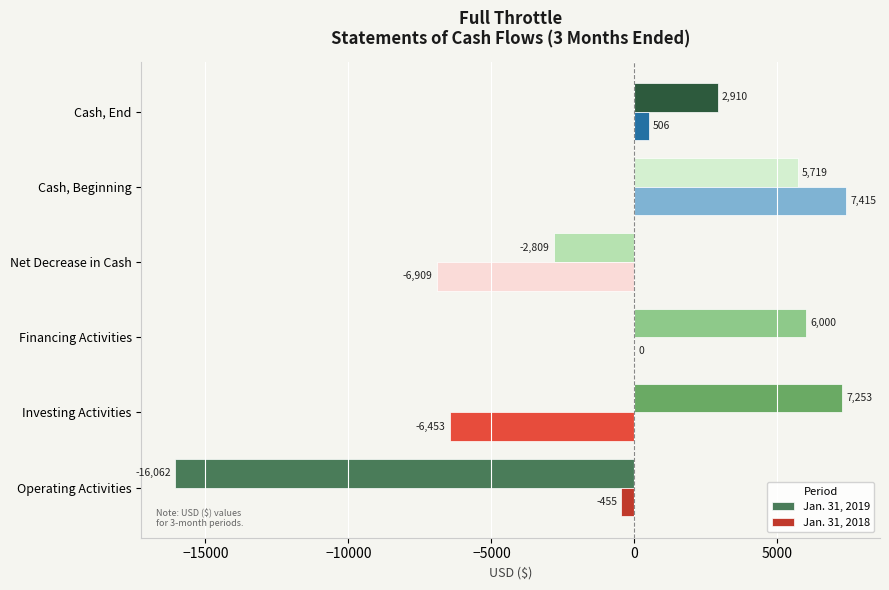

What is the approximate value of Jan. 31, 2019 at Operating Activities, to the nearest 10?

-16060